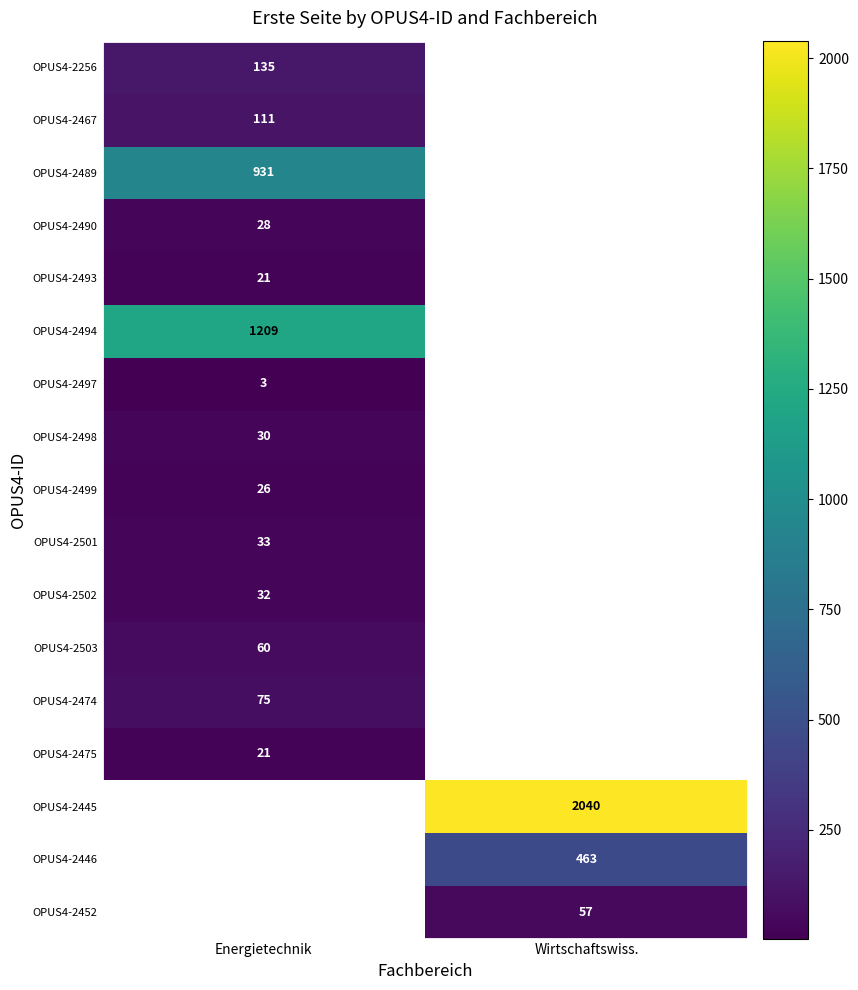

What is the greatest value displayed?

2040.0